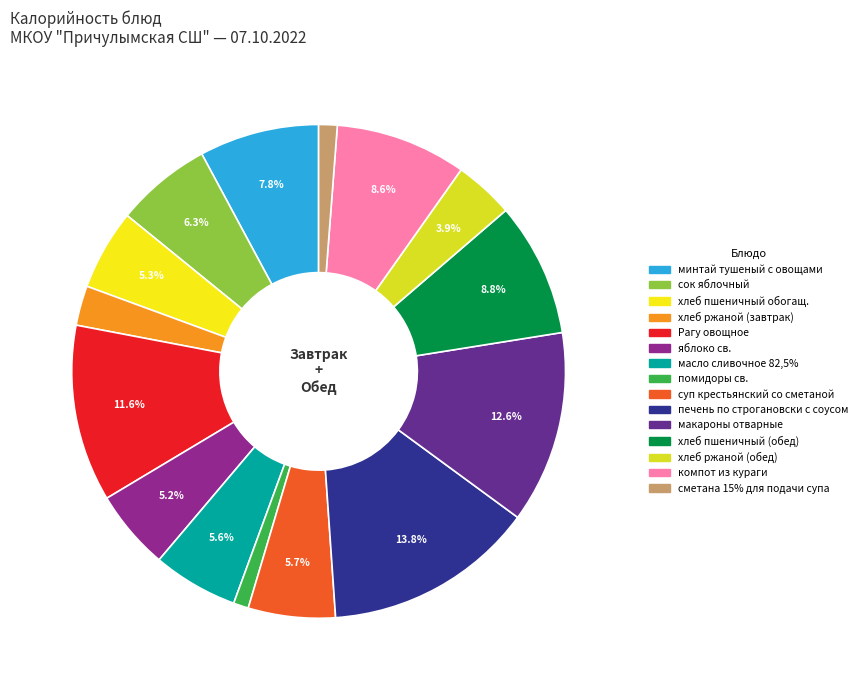

Rank the categories by value from highest to lowest.

печень по строгановски с соусом, макароны отварные, Рагу овощное, хлеб пшеничный (обед), компот из кураги, минтай тушеный с овощами, сок яблочный, суп крестьянский со сметаной, масло сливочное 82,5%, хлеб пшеничный обогащ., яблоко св., хлеб ржаной (обед), хлеб ржаной (завтрак), сметана 15% для подачи супа, помидоры св.